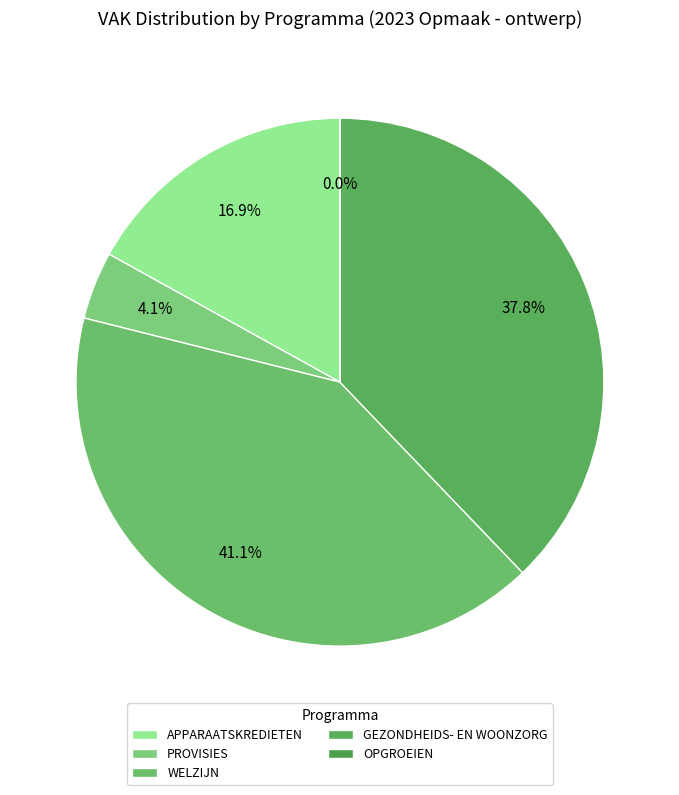

The GEZONDHEIDS- EN WOONZORG slice represents 30% of the pie. True or false?

False